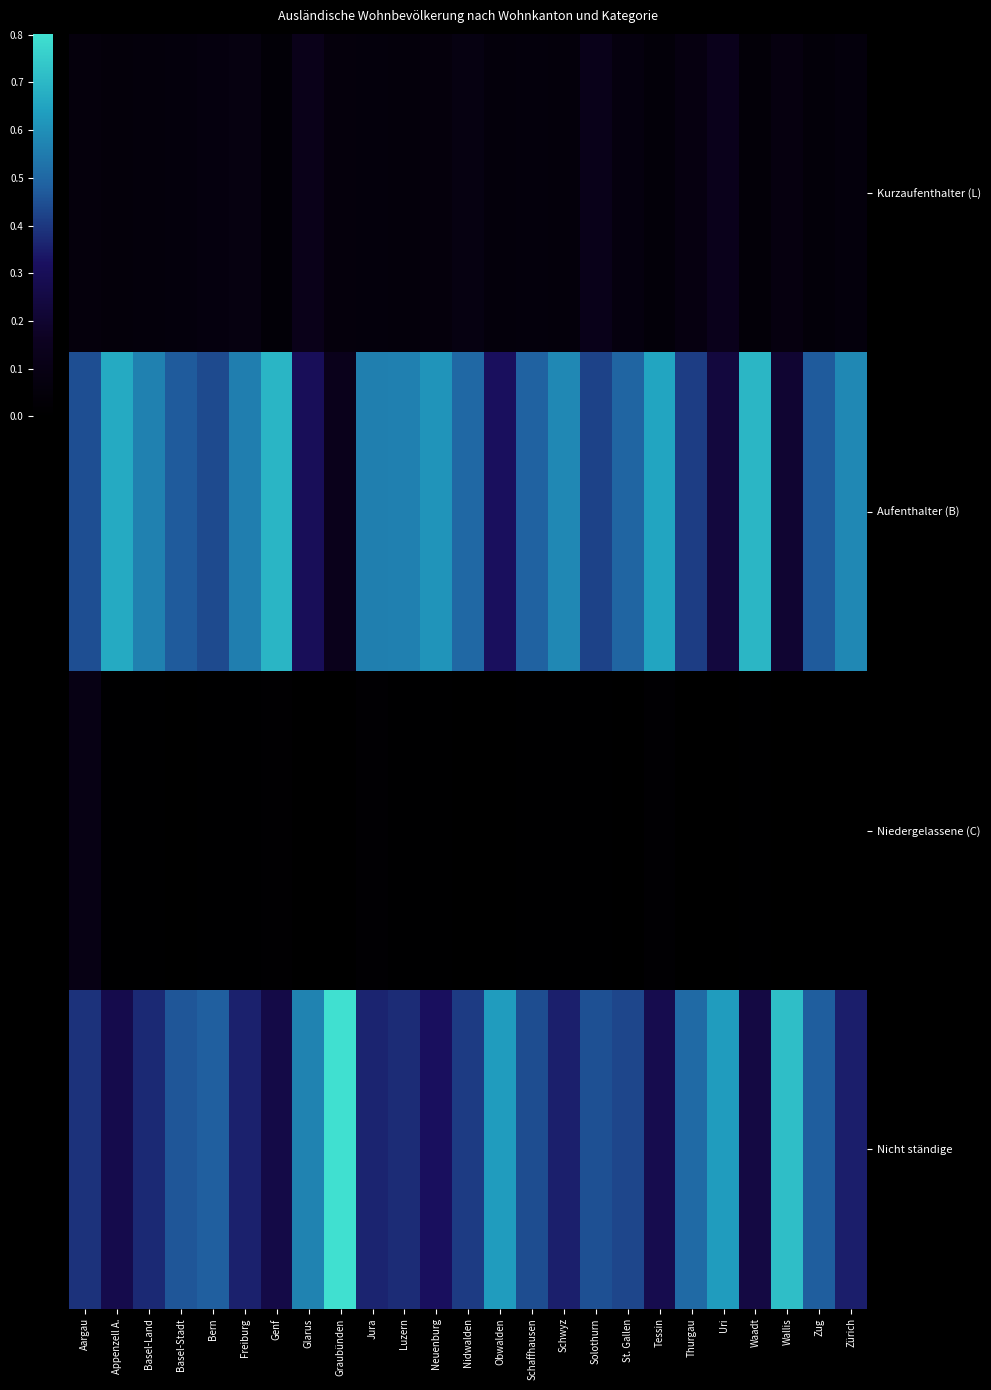

What is the greatest value displayed?

0.8